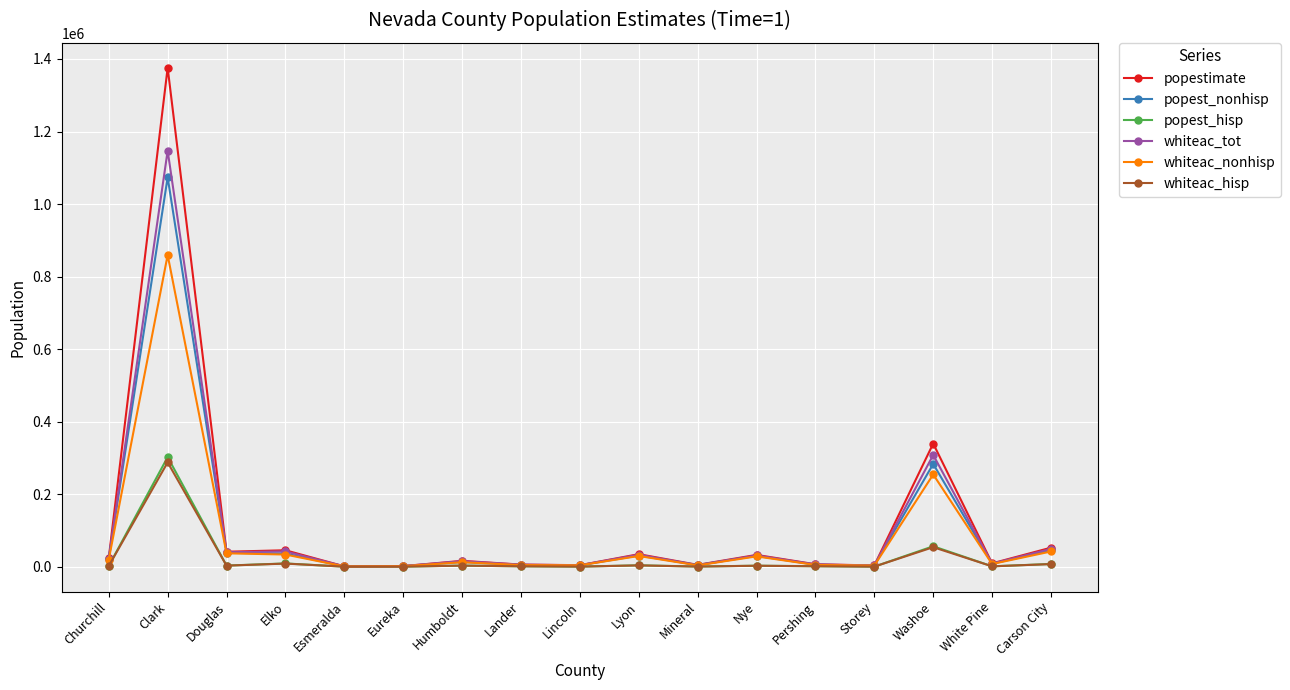

What is the label of the 7th point from the left?

Humboldt